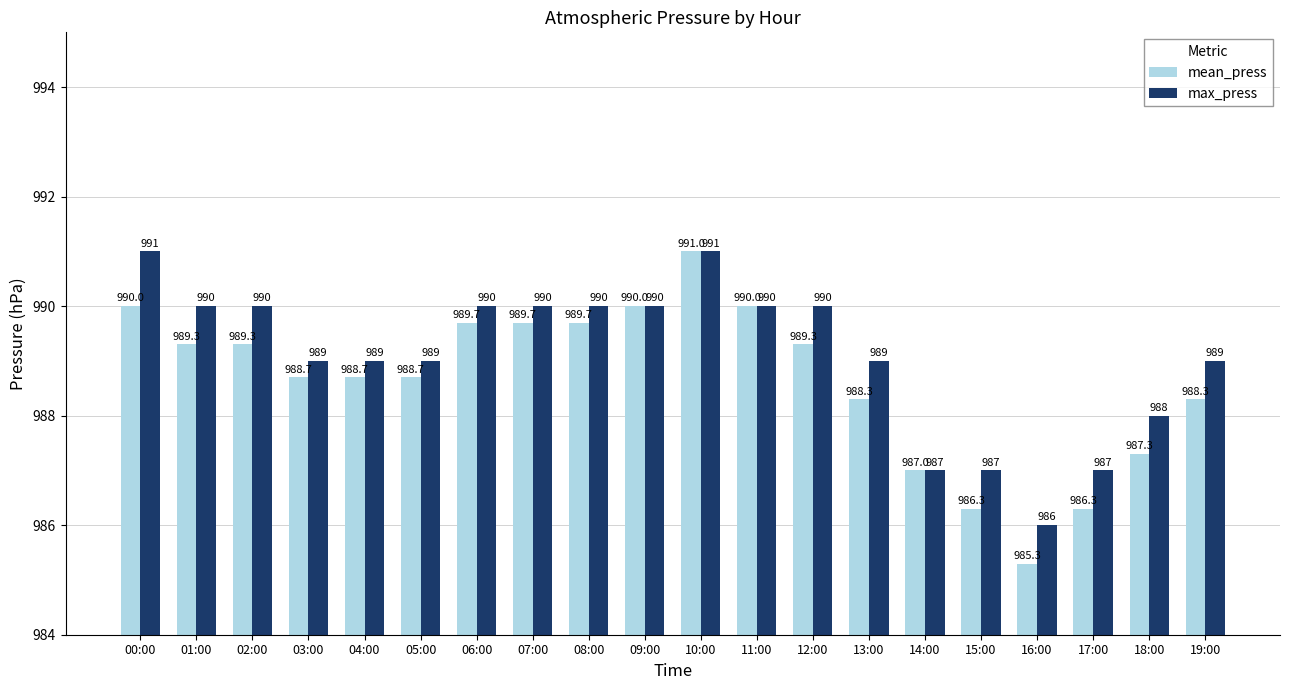

What is the difference between the maximum and minimum values in the mean_press series?

5.7